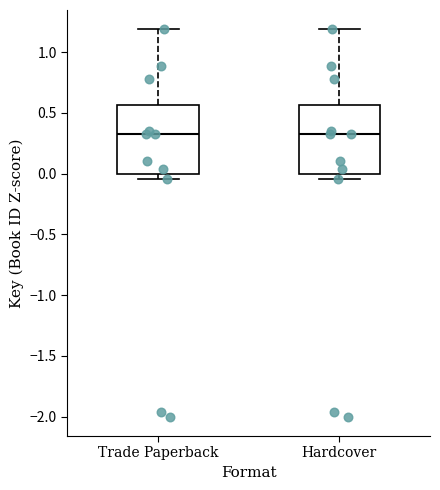

Reading left to right, read every box against the y-axis: the position of its median line, the range the box covers, and the ends of its whiskers. The values are not printed on the chart, so give them approximately, as read against the axis.

Trade Paperback: median 0.35, box 0.00 to 0.55, whiskers -0.05 to 1.20
Hardcover: median 0.35, box 0.00 to 0.55, whiskers -0.05 to 1.20